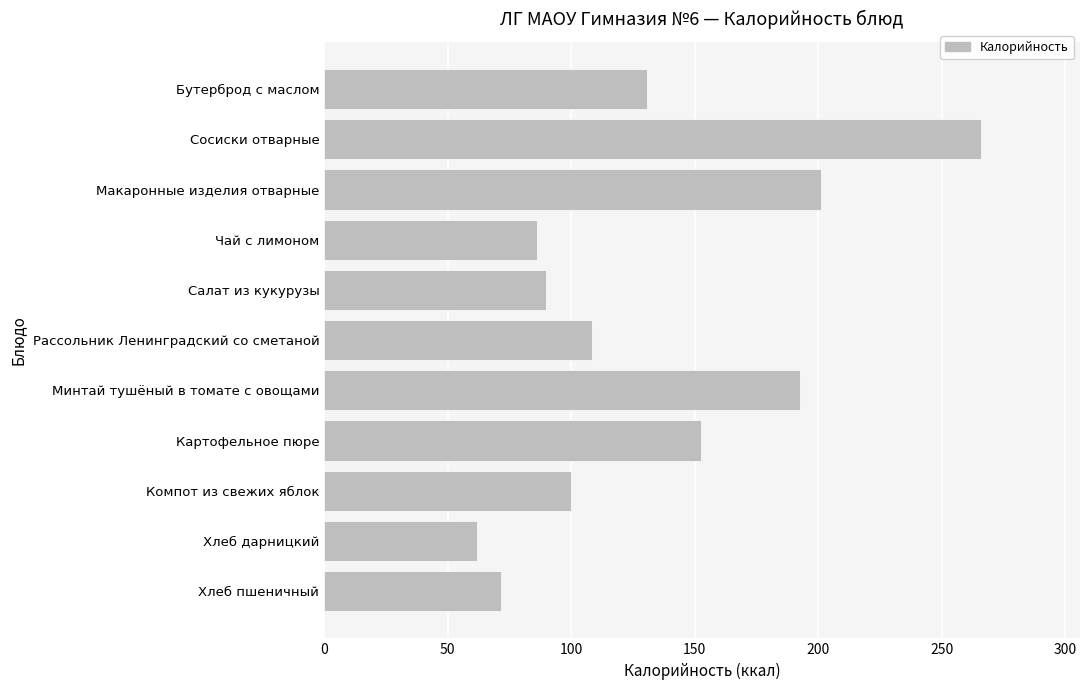

Which has a higher value, Минтай тушёный в томате с овощами or Макаронные изделия отварные?

Макаронные изделия отварные